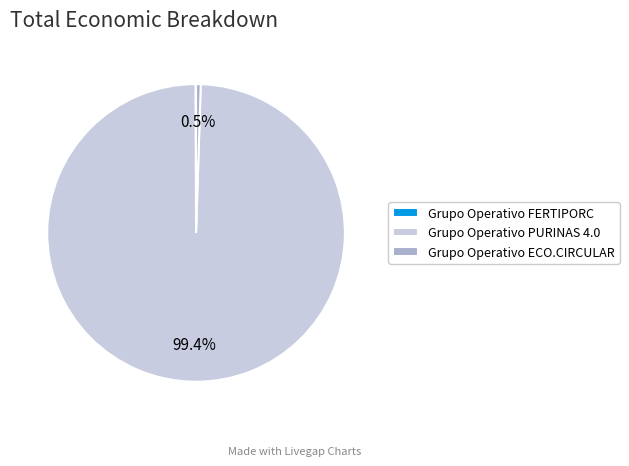

Which category has the biggest portion of the pie?

Grupo Operativo PURINAS 4.0